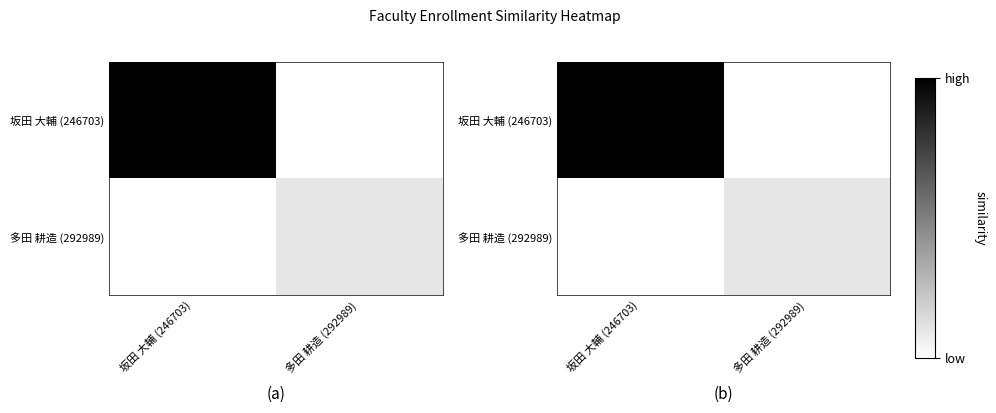

True or false: 多田 耕造 (292989) has a value of 12.0 at 多田 耕造 (292989).

True